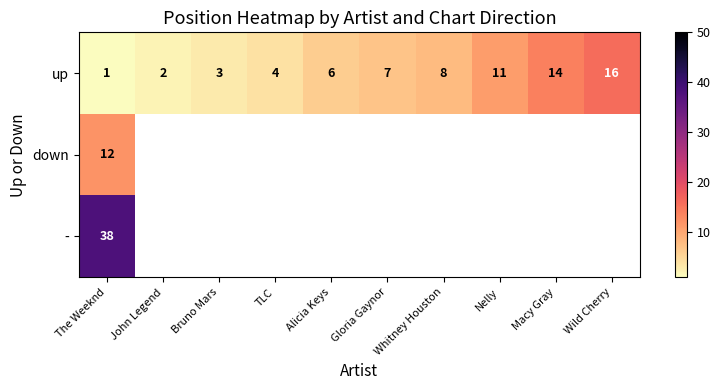

What is the highest value of the up series?

16